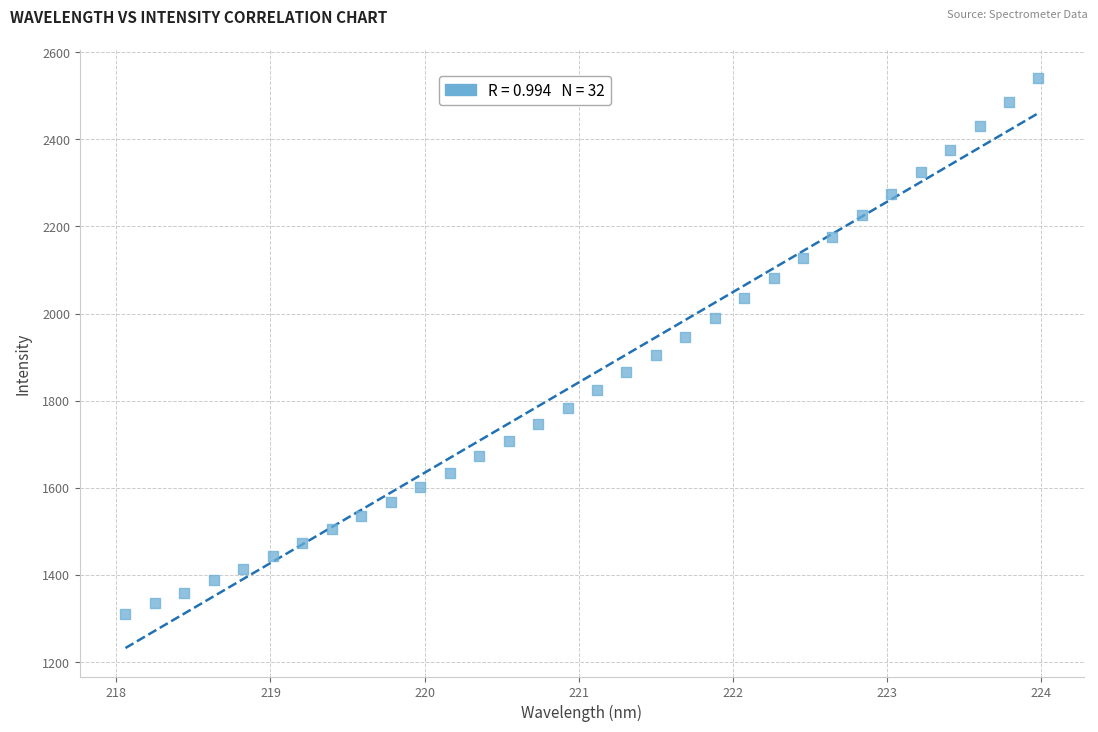

What is the range of Y values (max minus min)?

1230.6